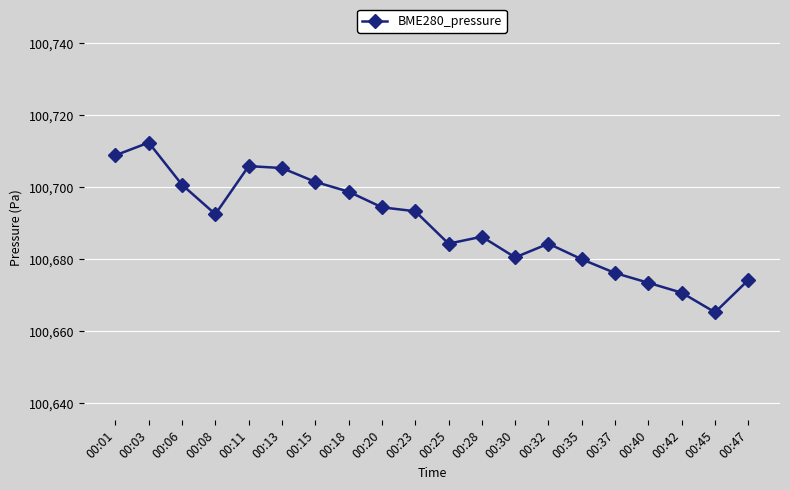

Is it true that the value at 00:18 is 100698.8?

True